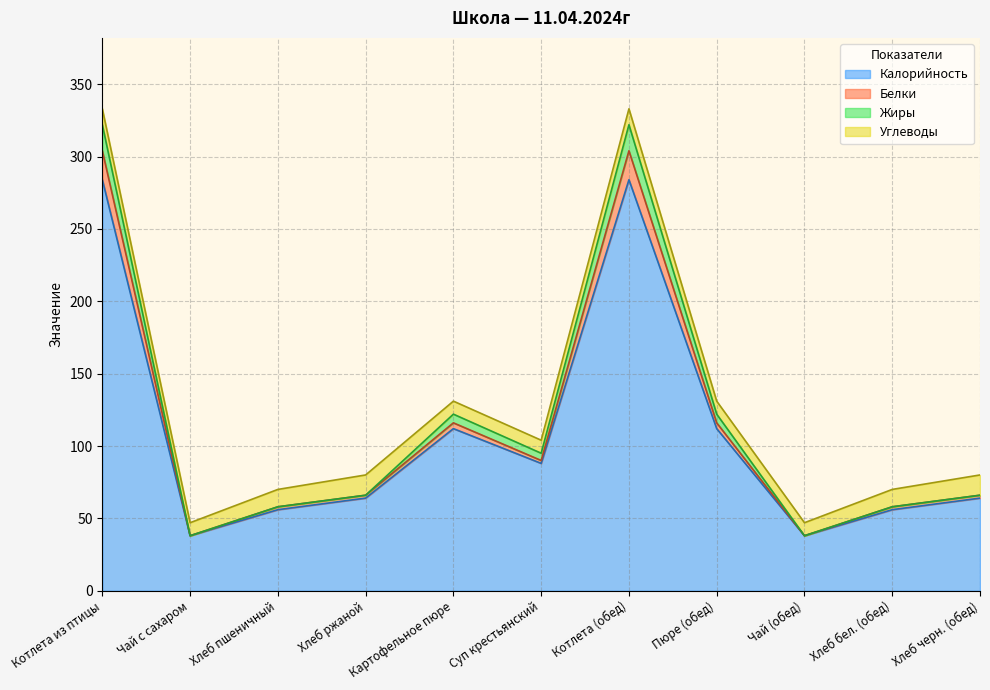

True or false: Калорийность has more than 2 points higher than both neighbors.

False